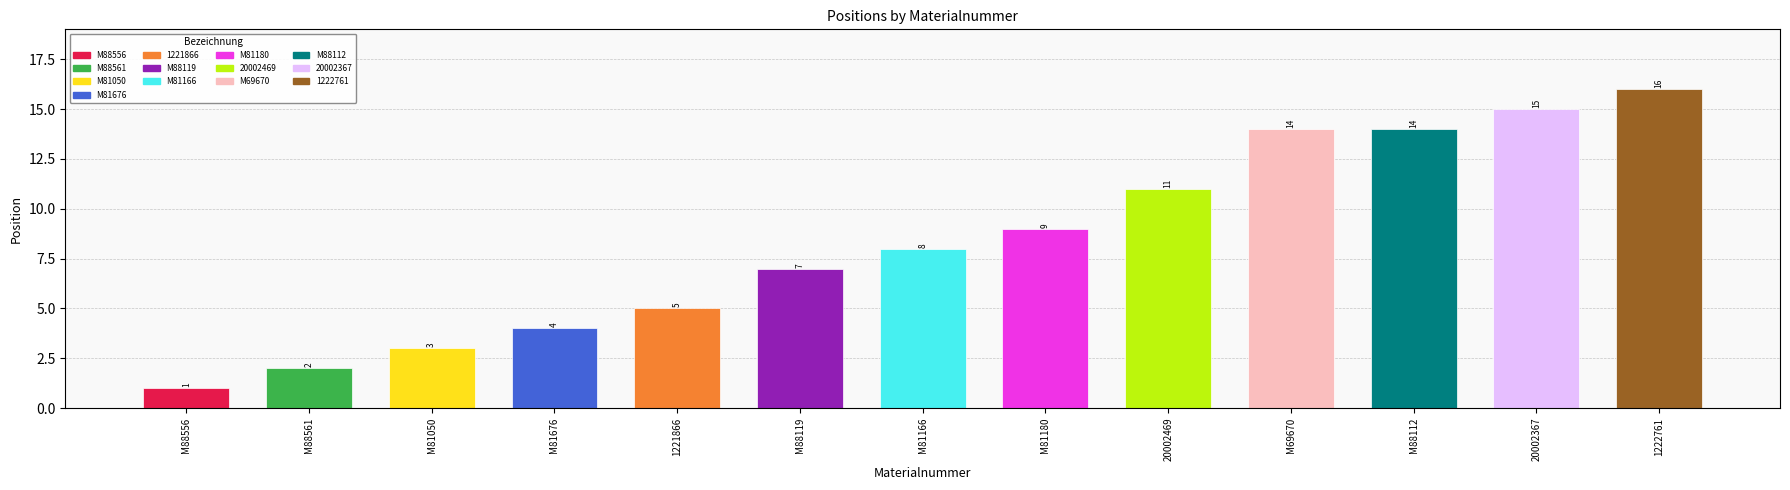

Which has a higher value, M81676 or M88119?

M88119